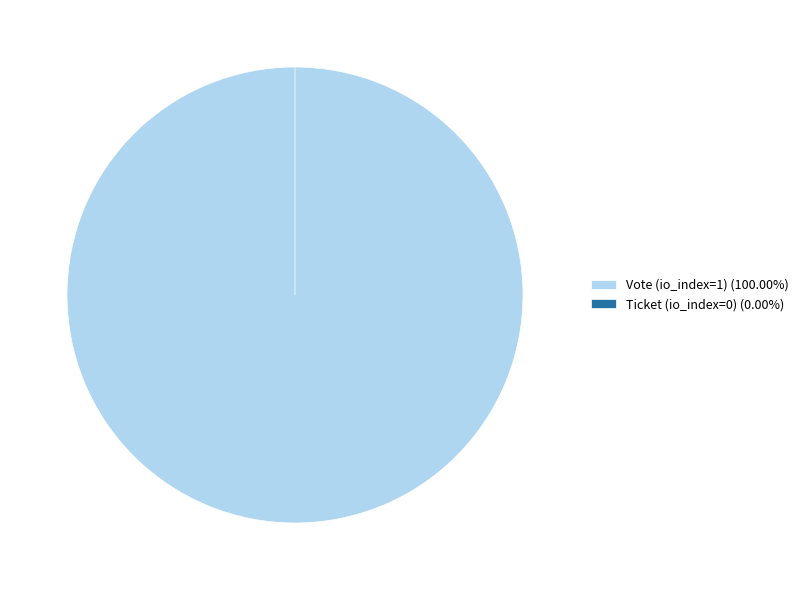

How much of the chart is everything except Ticket (io_index=0)?

100.0%